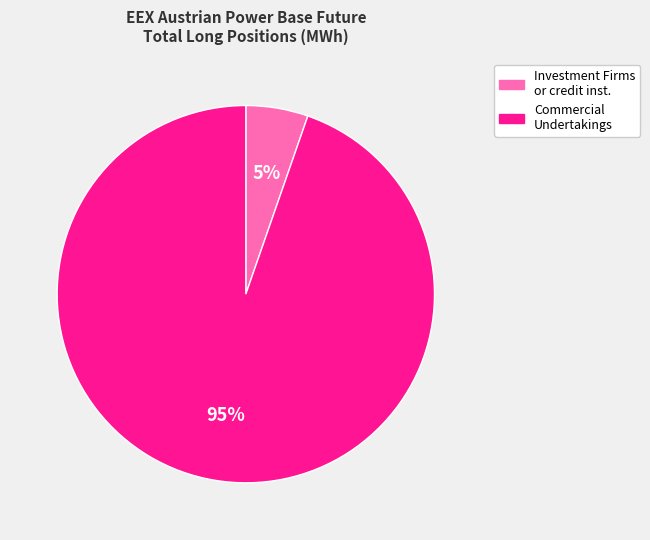

To the nearest percent, what is the average slice percentage?

50%